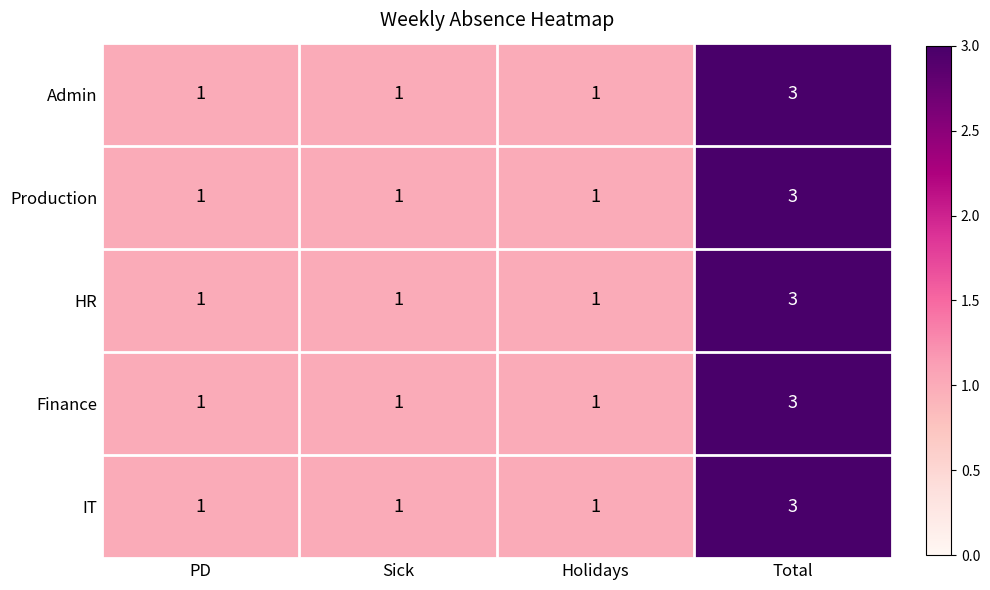

What is the sum of all IT values?

6